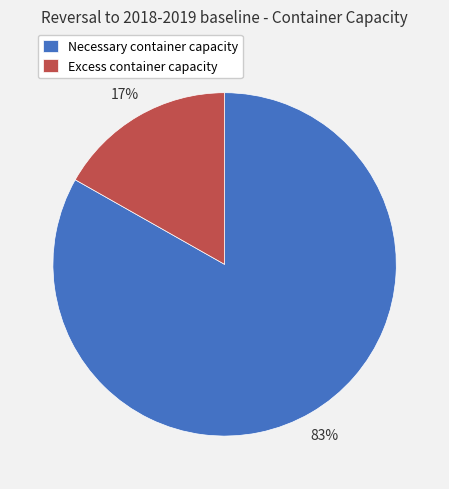

To the nearest percent, what is the difference between the Excess container capacity and Necessary container capacity slice percentages?

66%